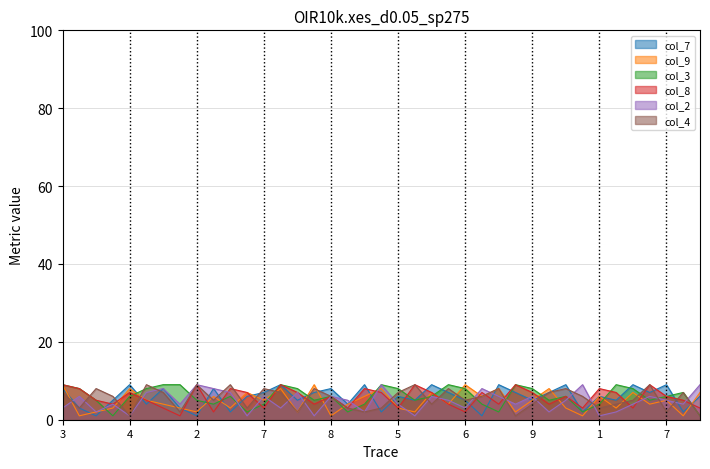

True or false: col_2 has a value of 9 at 1.

True